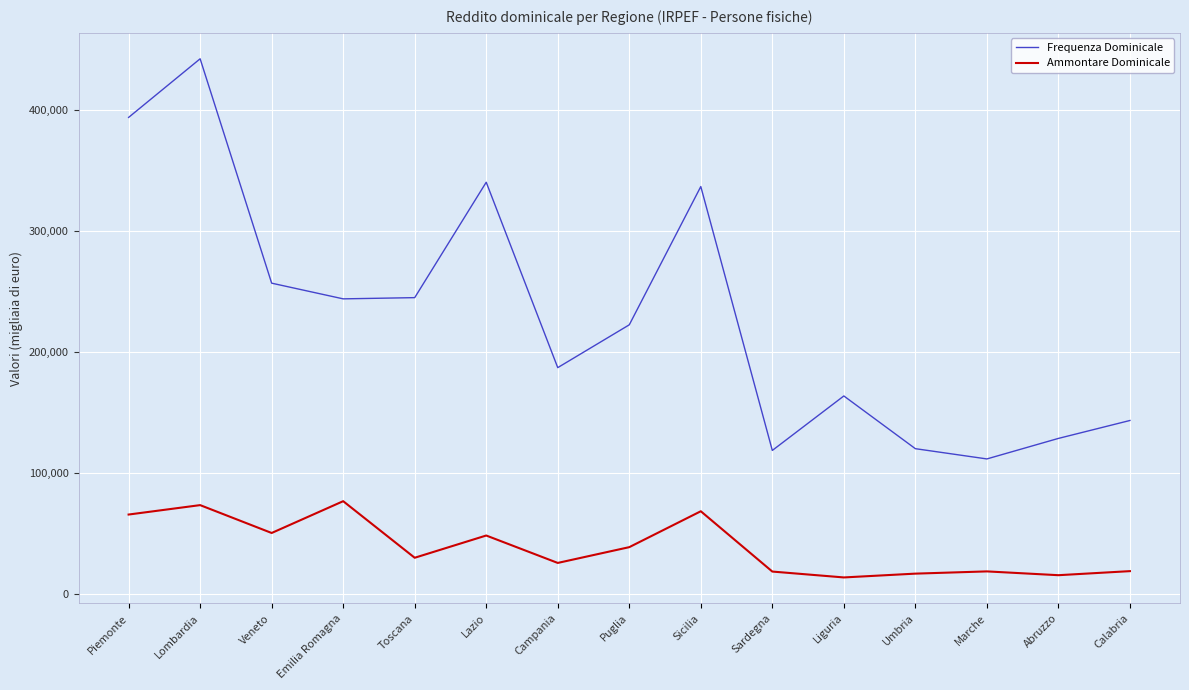

Which series has the widest spread of values?

Frequenza Dominicale